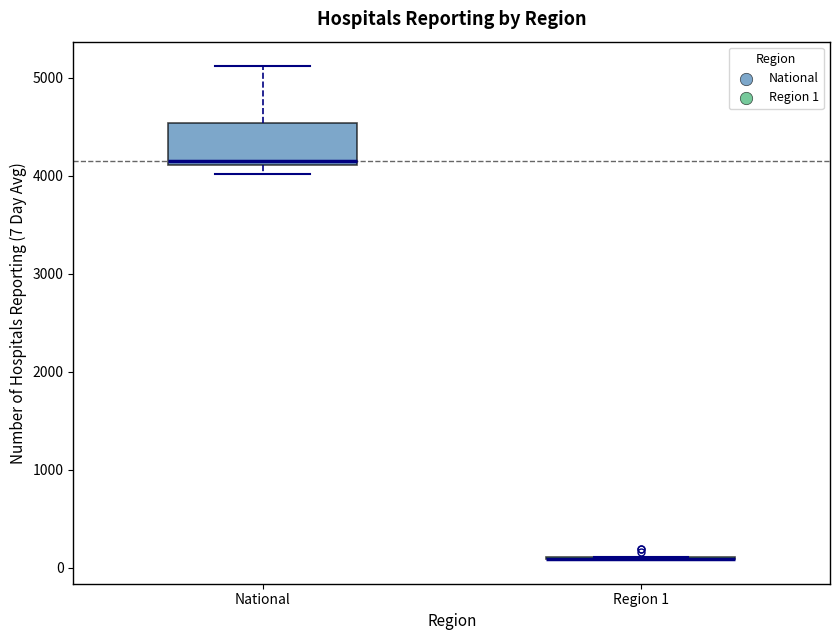

Which box is the tallest, from its lower edge to its upper edge?

National